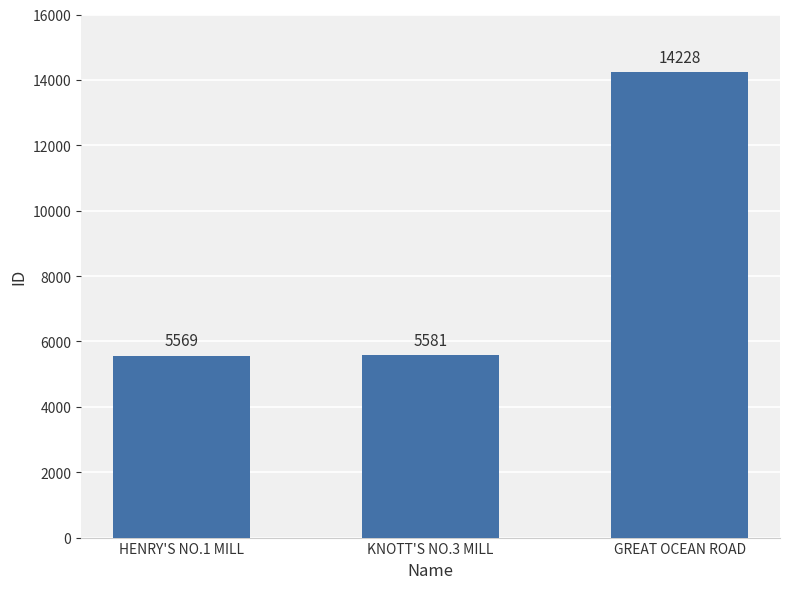

What is the change in value from HENRY'S NO.1 MILL to KNOTT'S NO.3 MILL?

+12